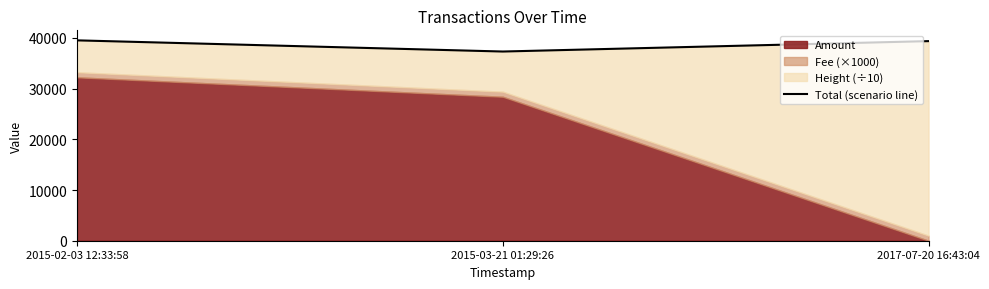

How many values are below 39384?

1